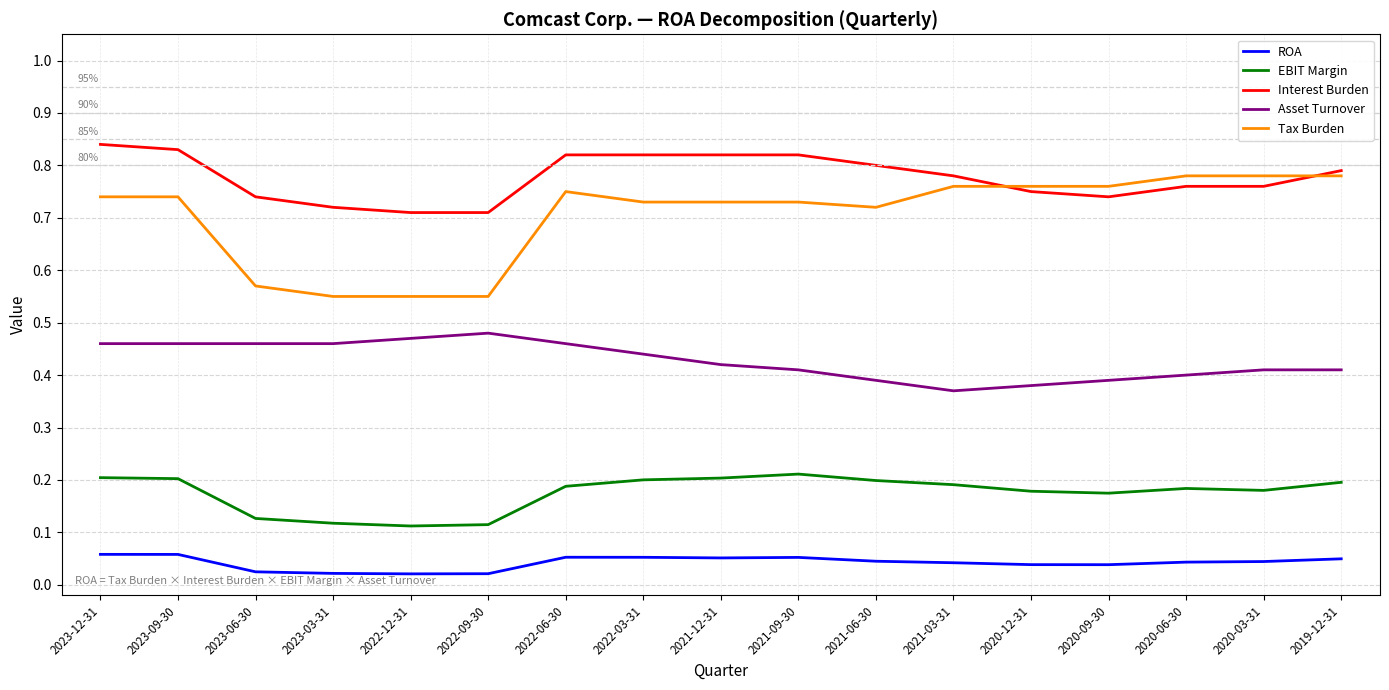

Rank the series by their maximum value, from lowest to highest.

ROA, EBIT Margin, Asset Turnover, Tax Burden, Interest Burden